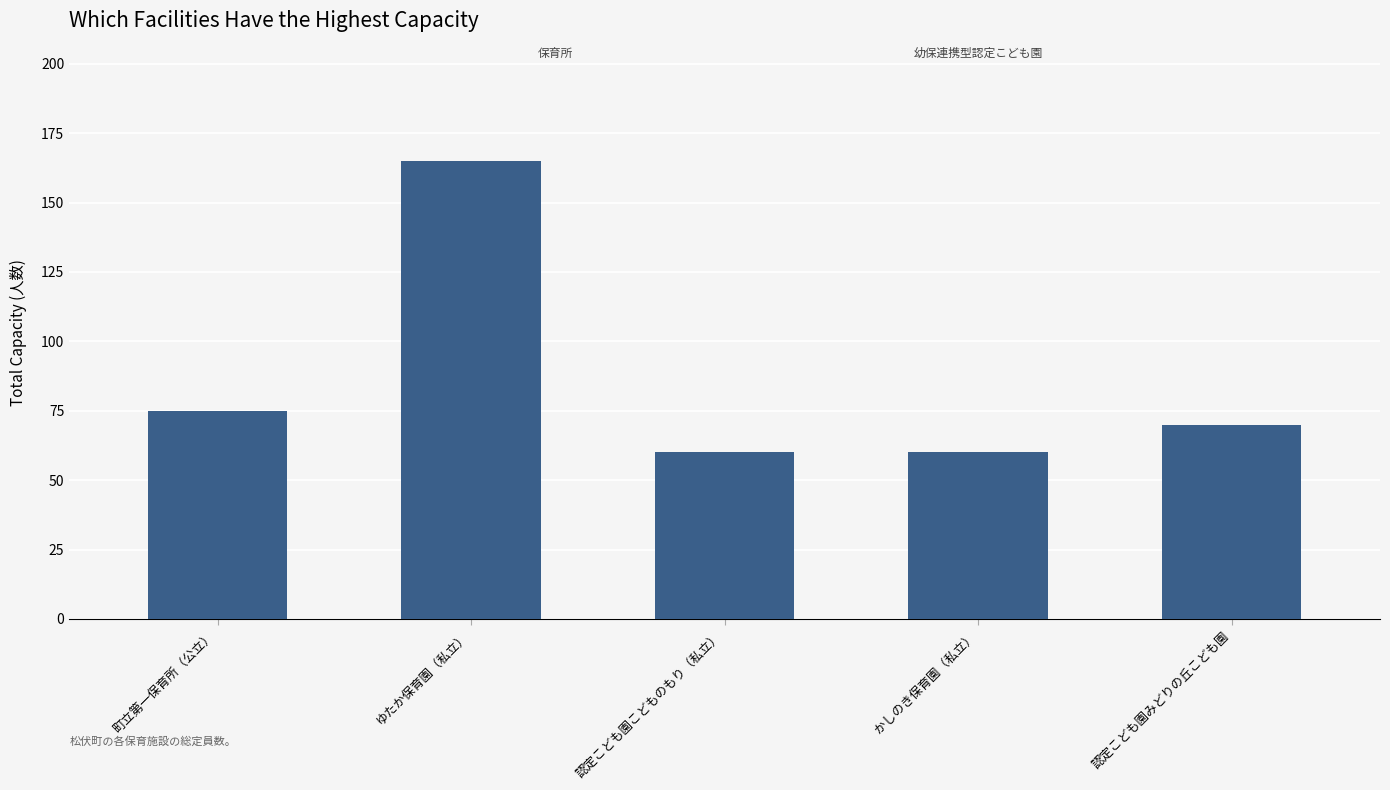

What is the label of the 2nd bar from the right?

かしのき保育園（私立）